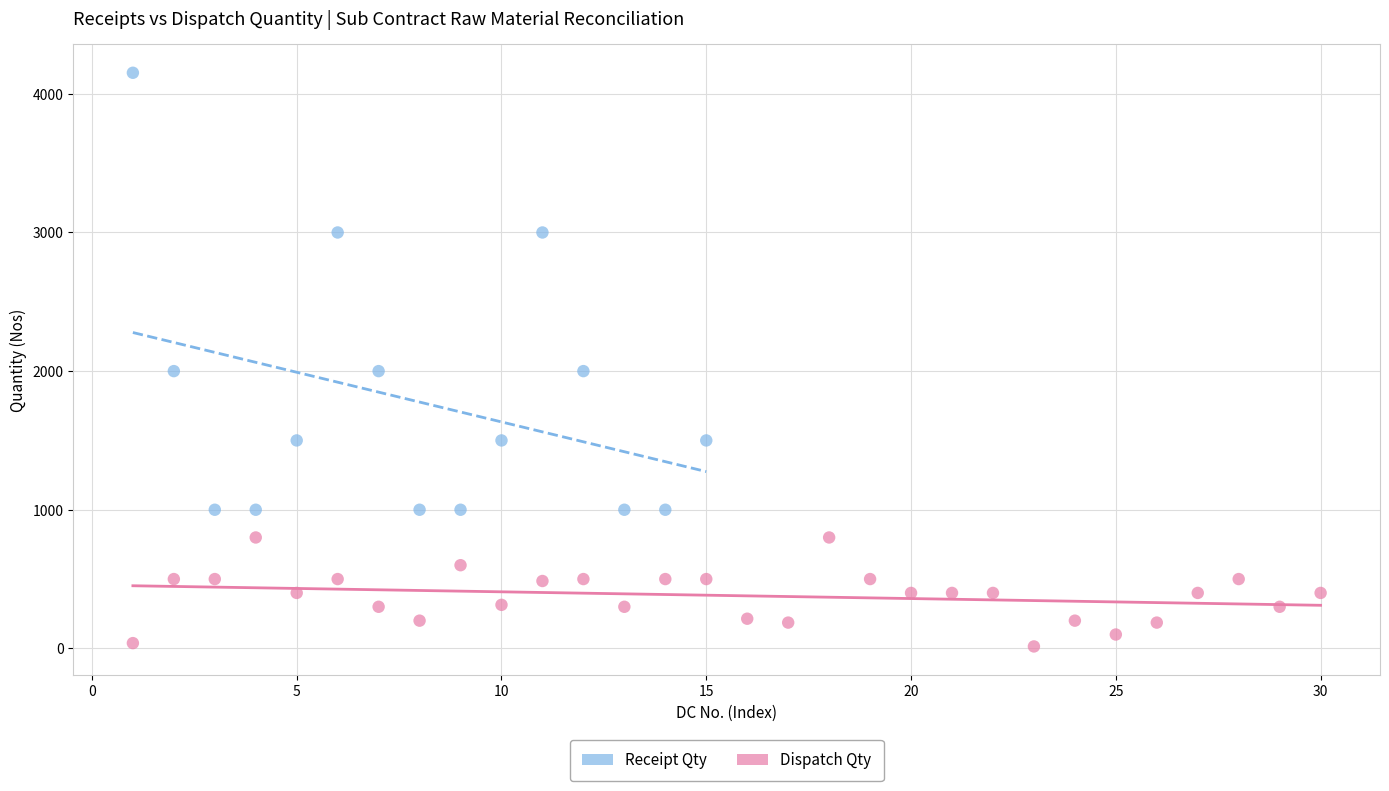

Which series reaches the minimum Y coordinate?

Dispatch Qty